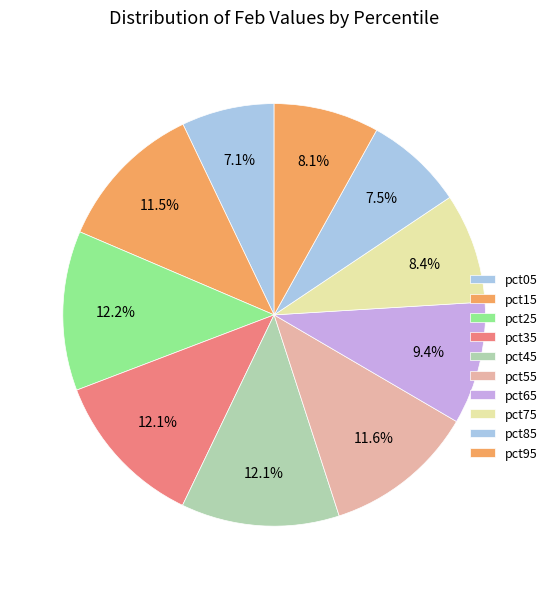

Count the number of slices in the pie.

10